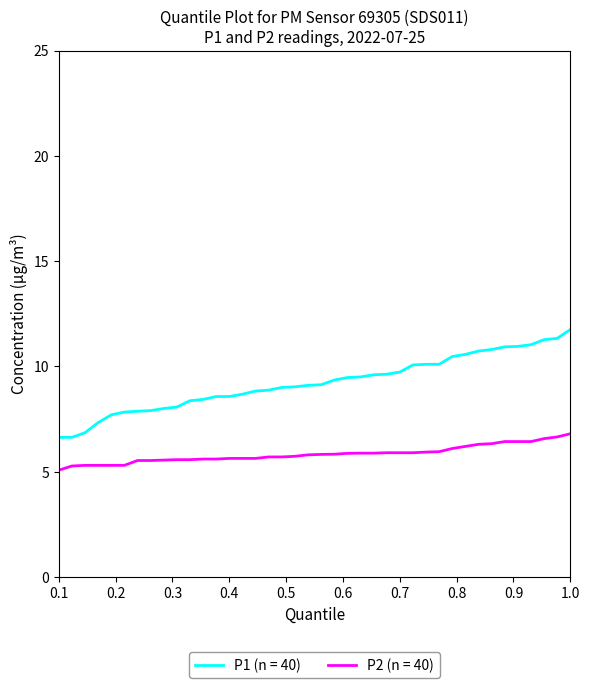

True or false: P1 (n = 40) and P2 (n = 40) intersect in this chart.

False